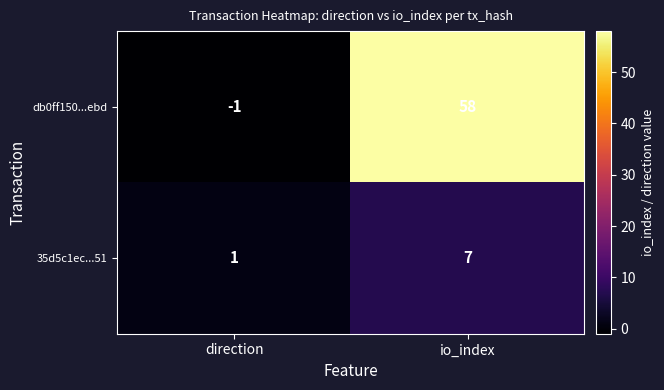

The value of db0ff150...ebd at io_index is 32. True or false?

False